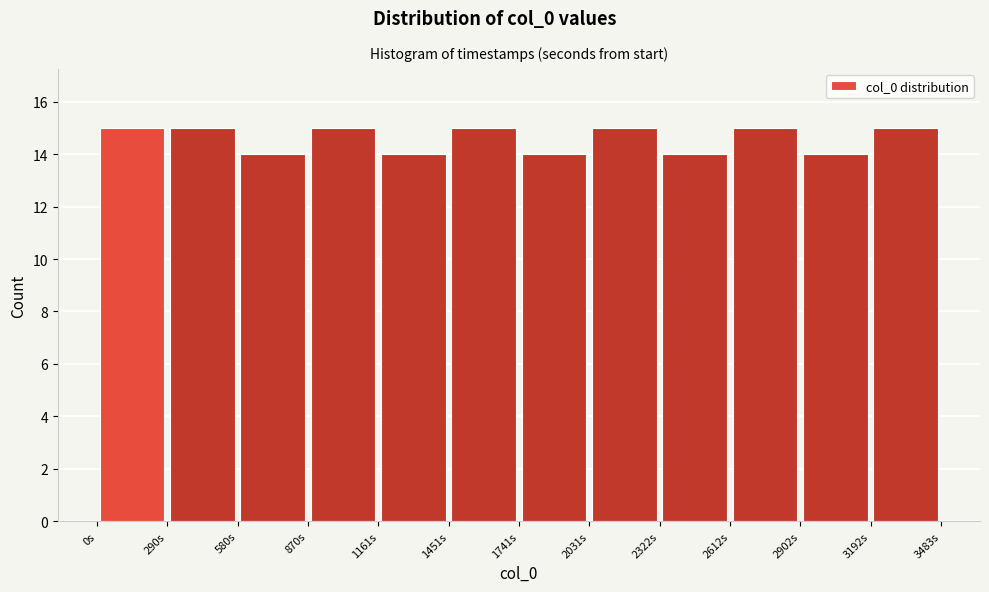

How tall is the bar that spans 1450 to 1750 on the x-axis? Neither the bar edges nor the heights are printed on the chart, so give them approximately, as read against the axes.

15